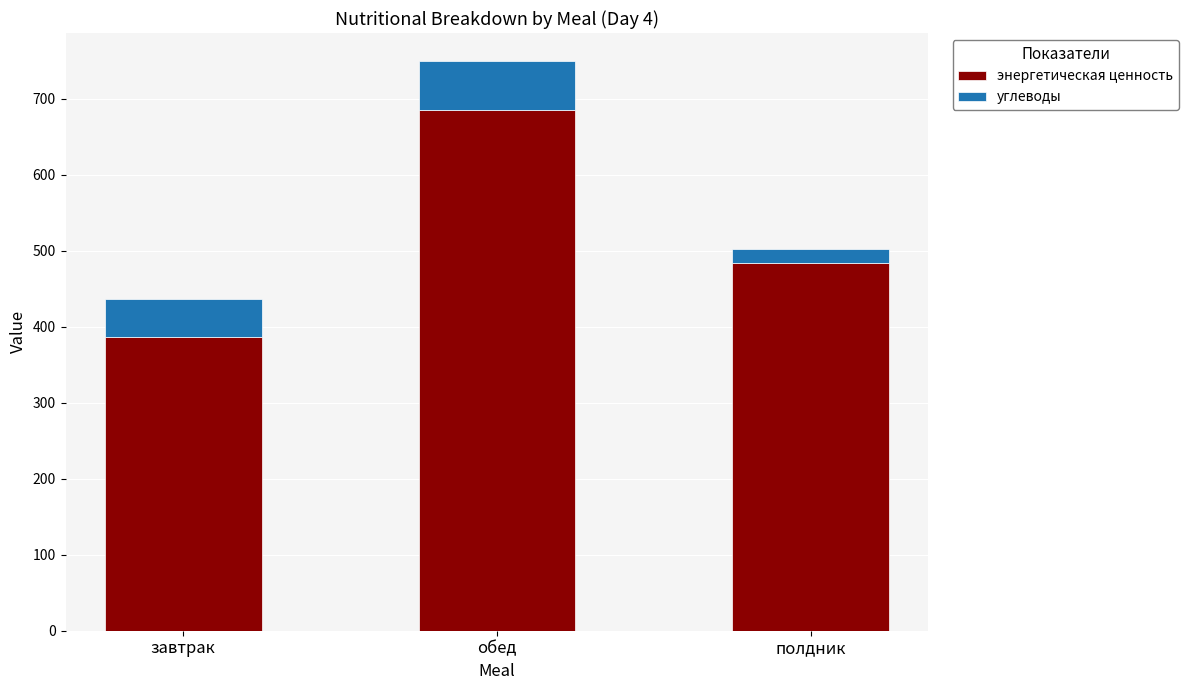

The value of энергетическая ценность at полдник is 483.6. True or false?

True